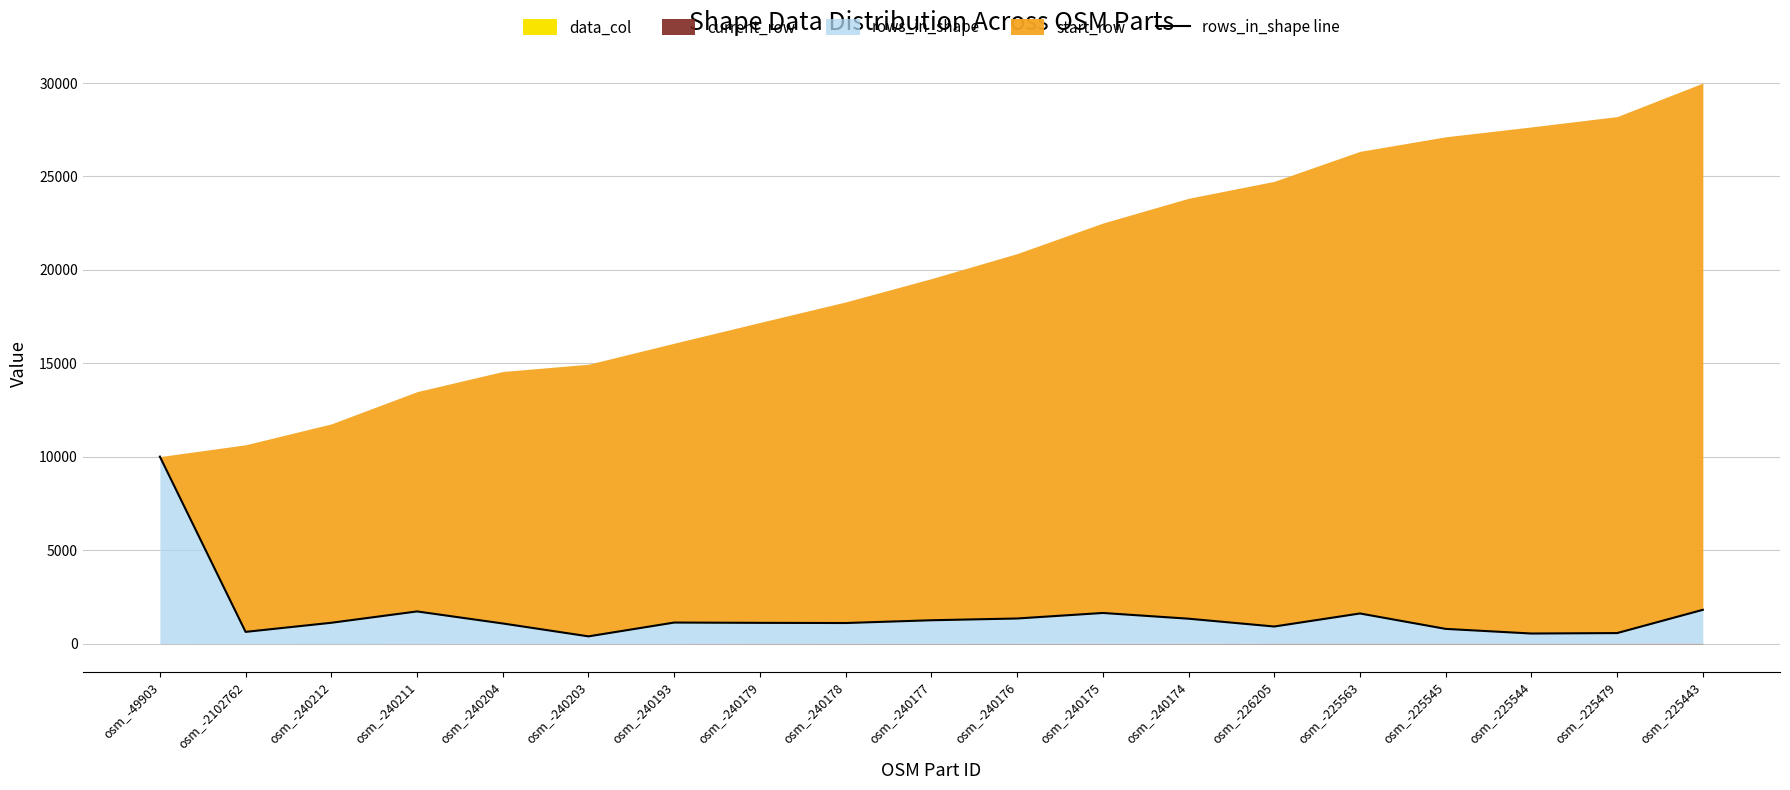

What is the label of the 18th point from the right?

osm_-2102762